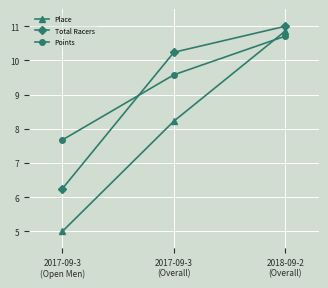

What is the label of the 1st point from the right?

2018-09-2
(Overall)